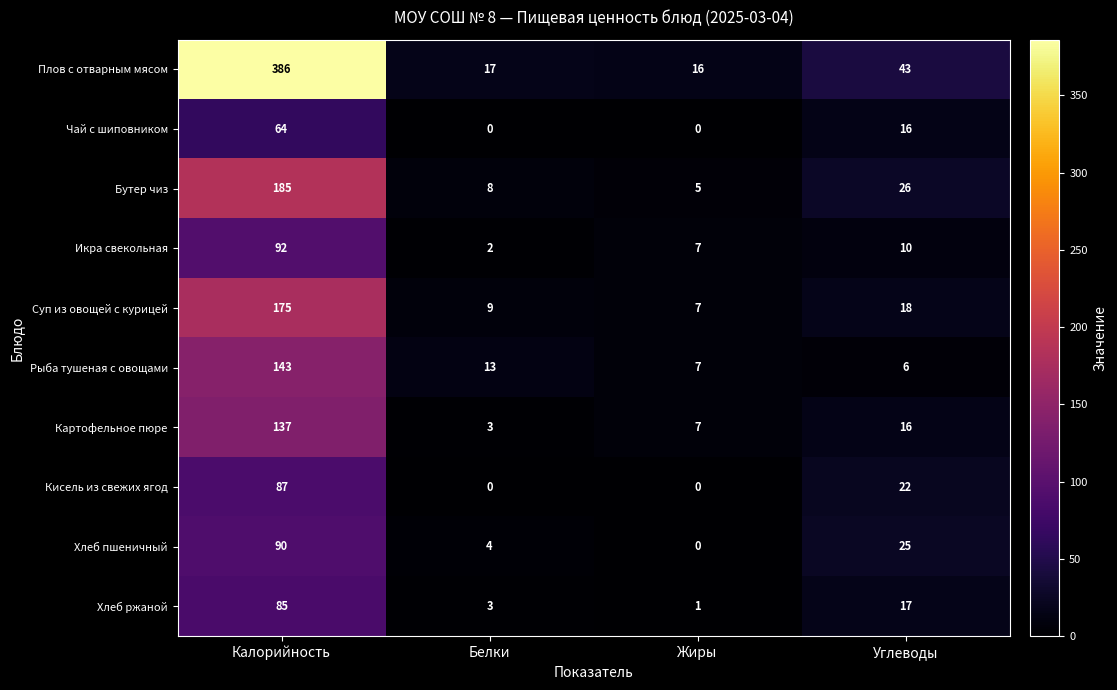

Where does the Хлеб ржаной series first go above 17?

Калорийность